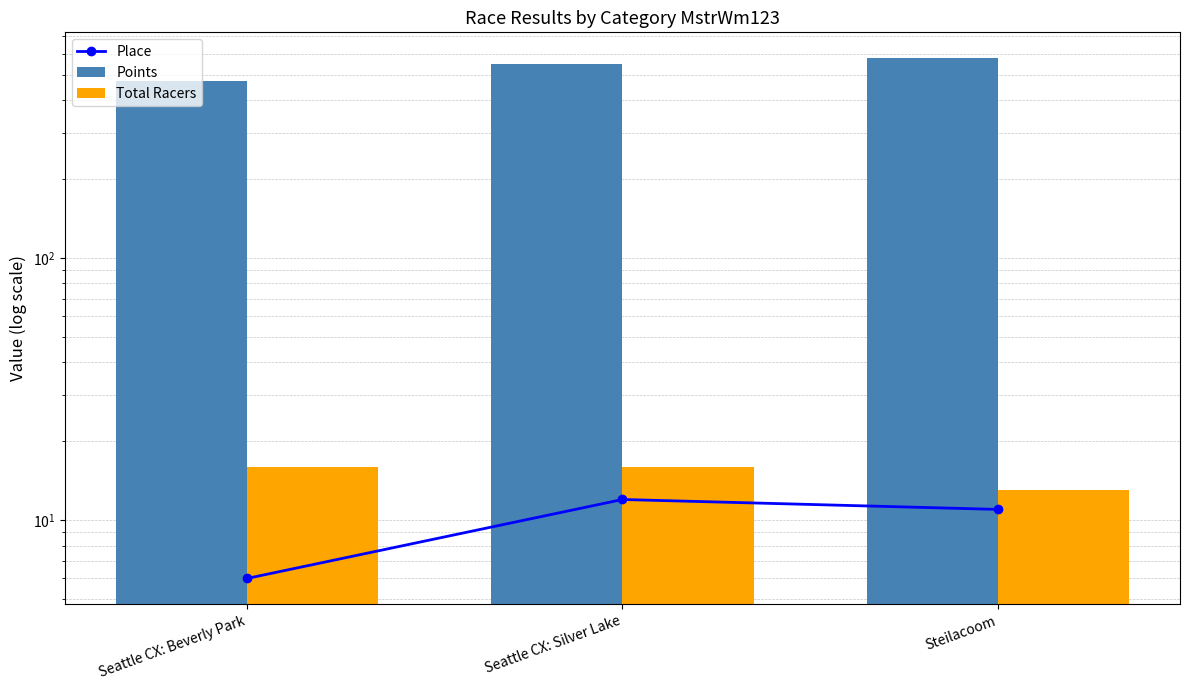

What is the label of the 2nd bar from the left?

Seattle CX: Silver Lake